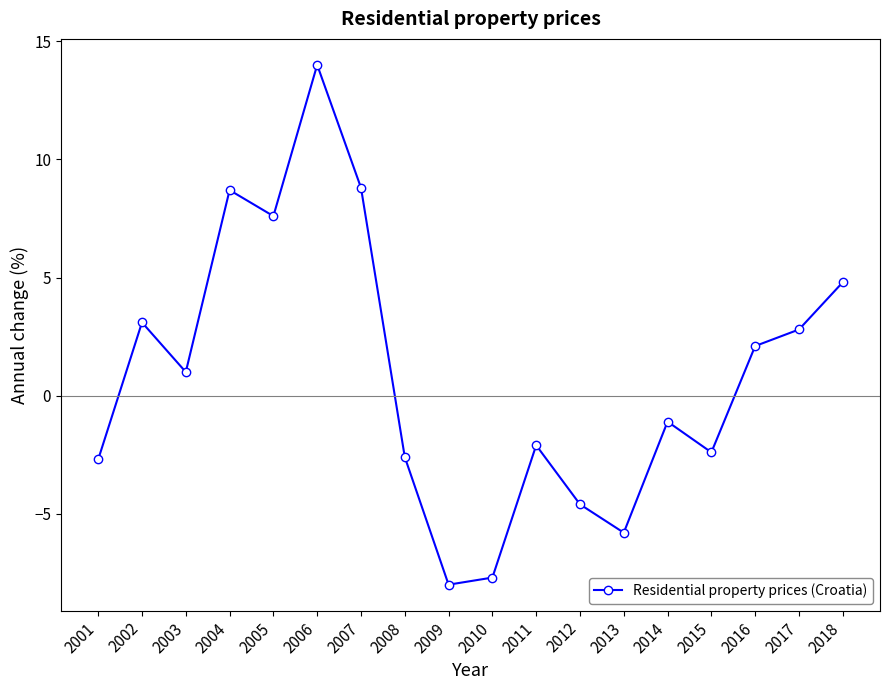

Which label corresponds to the smallest value in the chart?

2009